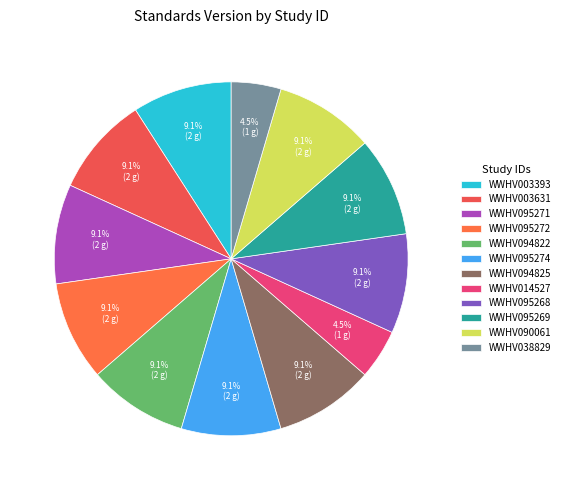

What is the ratio of the value at WWHV014527 to the value at WWHV003393?

0.5